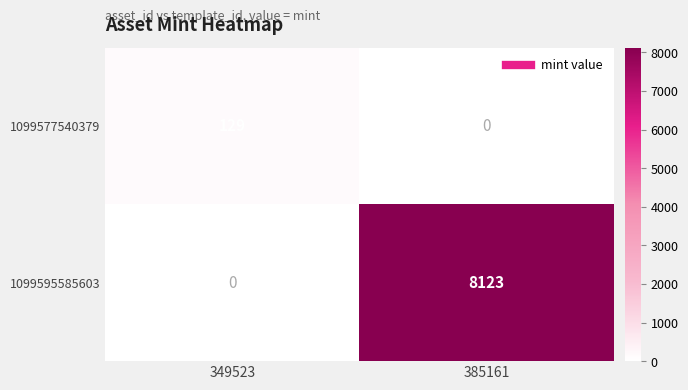

How many data points does each series have?

2